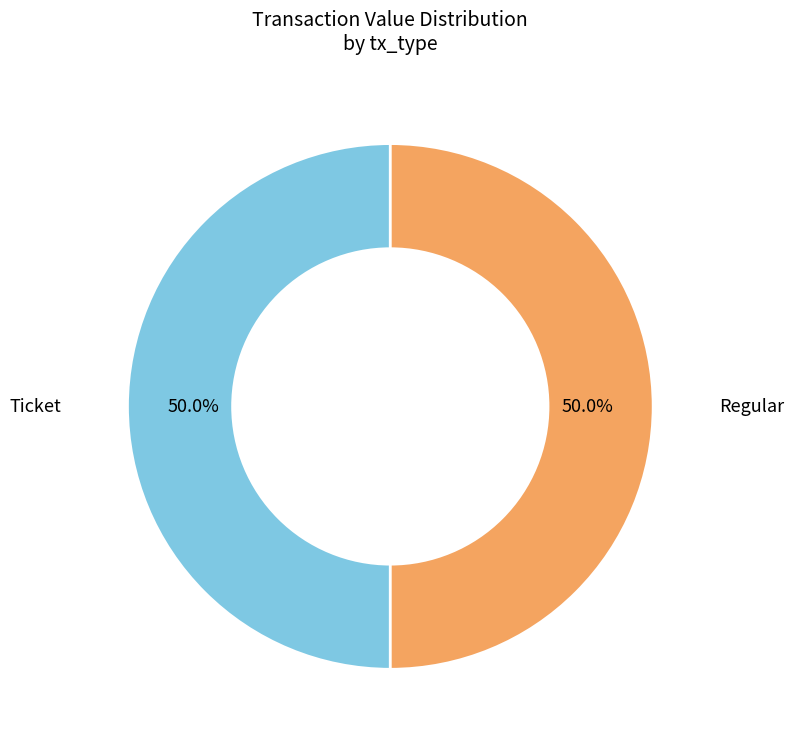

To the nearest percent, what is the difference between the largest and smallest slice percentages?

0%